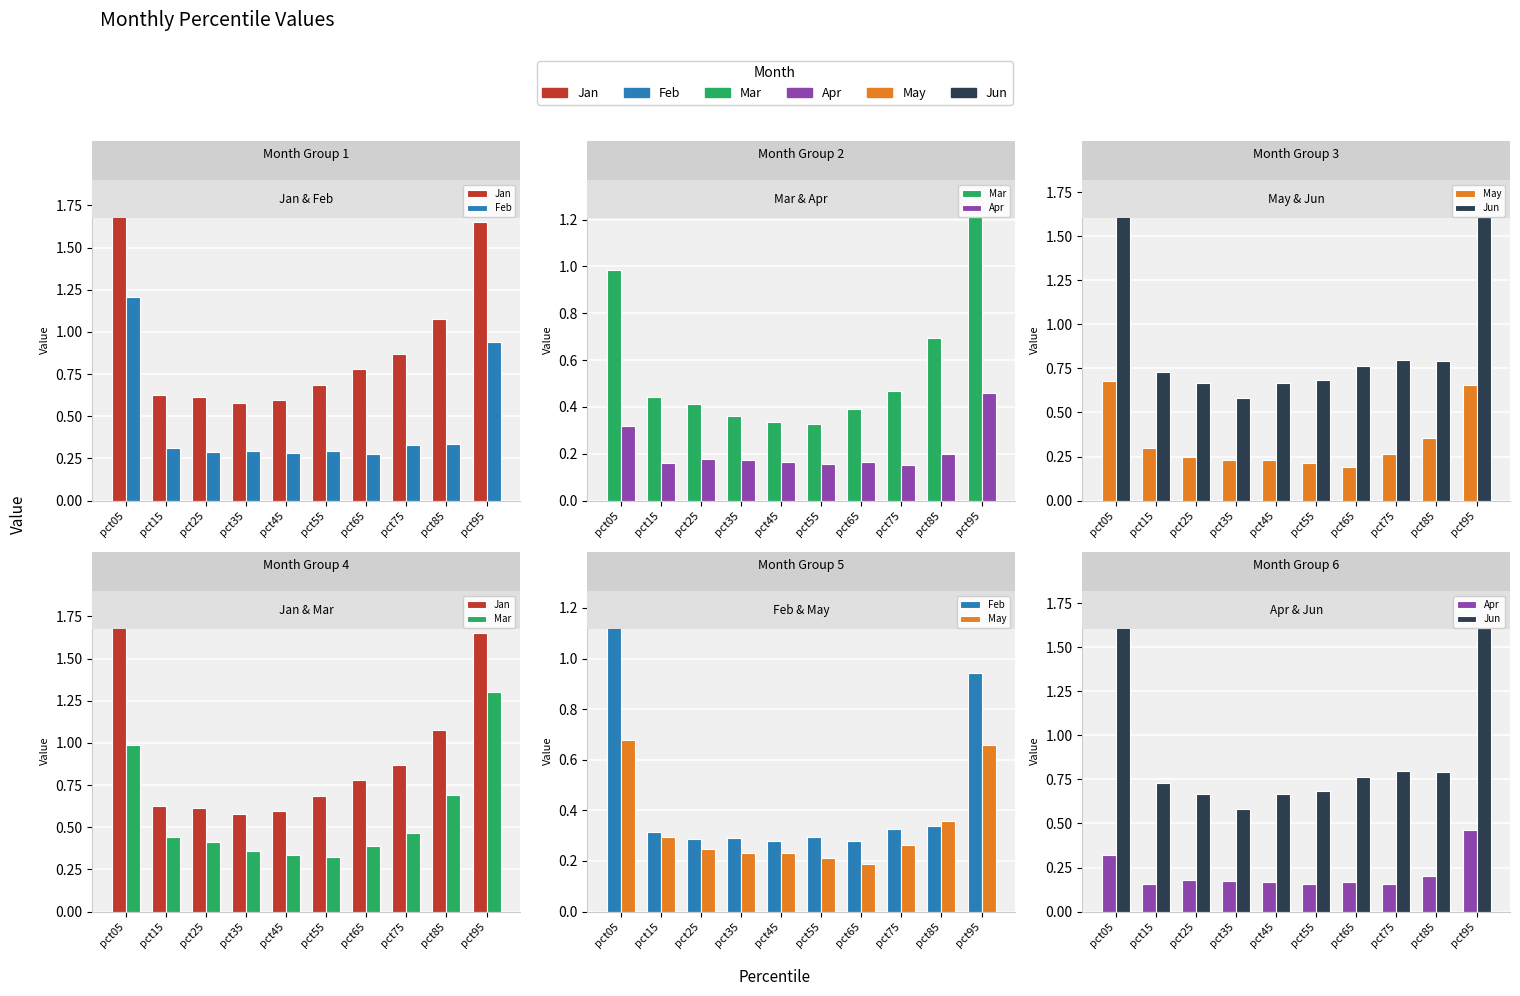

At pct65, list the series in order from smallest to largest.

Apr, May, Feb, Mar, Jun, Jan